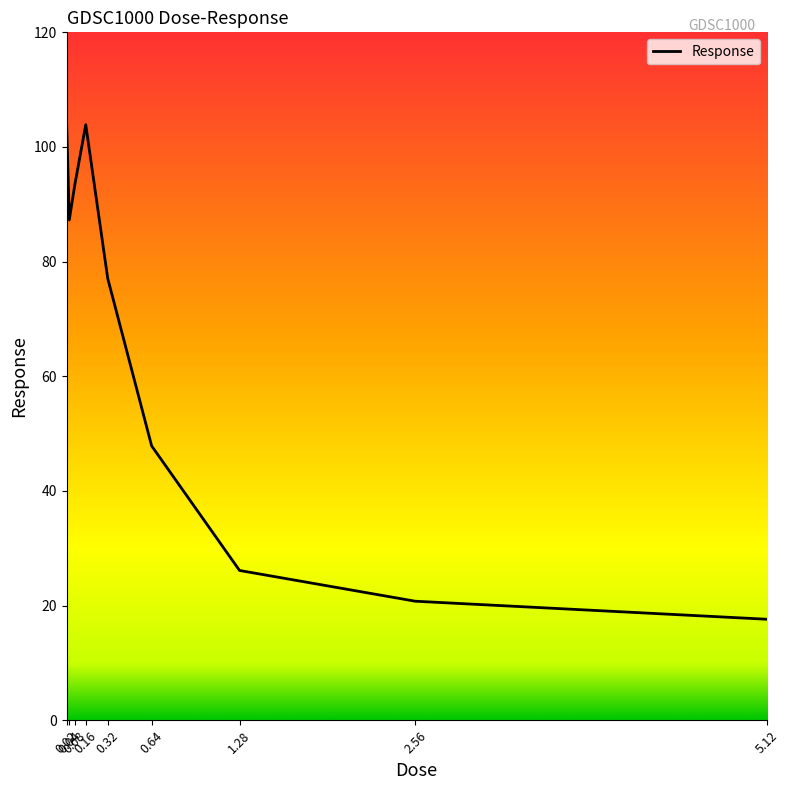

Does the chart have visible grid lines?

No